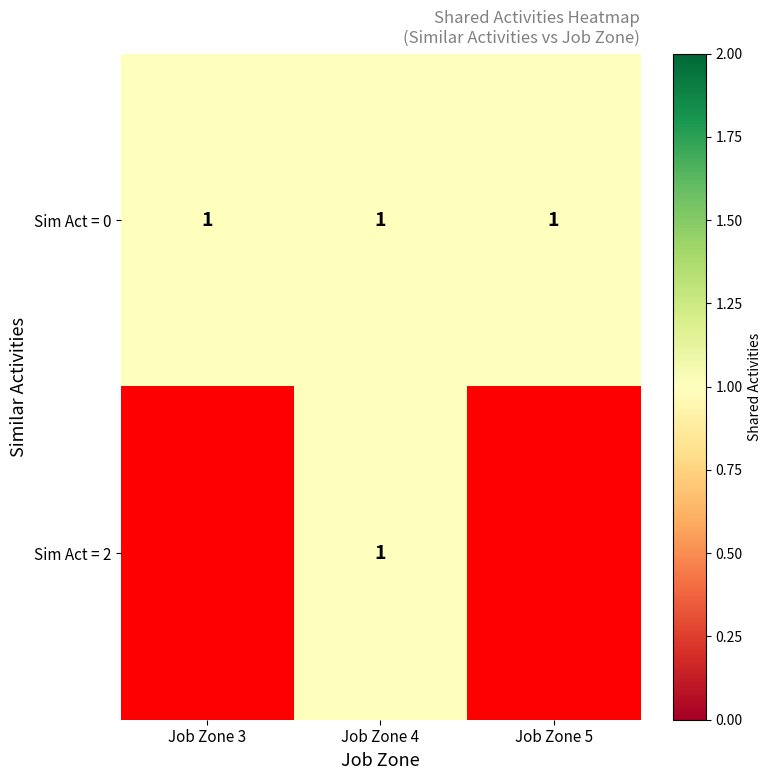

What is the sum of the 0 values at 3 and 5?

2